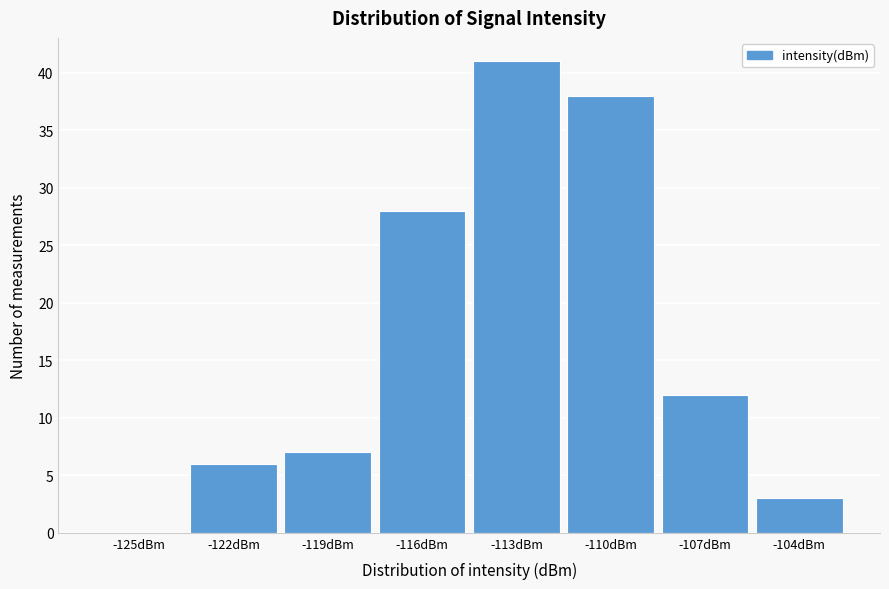

Reading right to left, extract all data points from this chart.

-104dBm=3	-107dBm=12	-110dBm=38	-113dBm=41	-116dBm=28	-119dBm=7	-122dBm=6	-125dBm=0